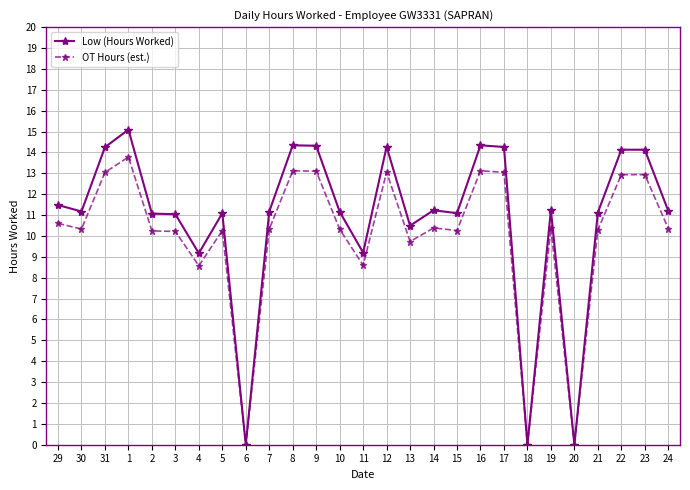

What is the value of the OT Hours (est.) point at the 8th from the left?

10.3